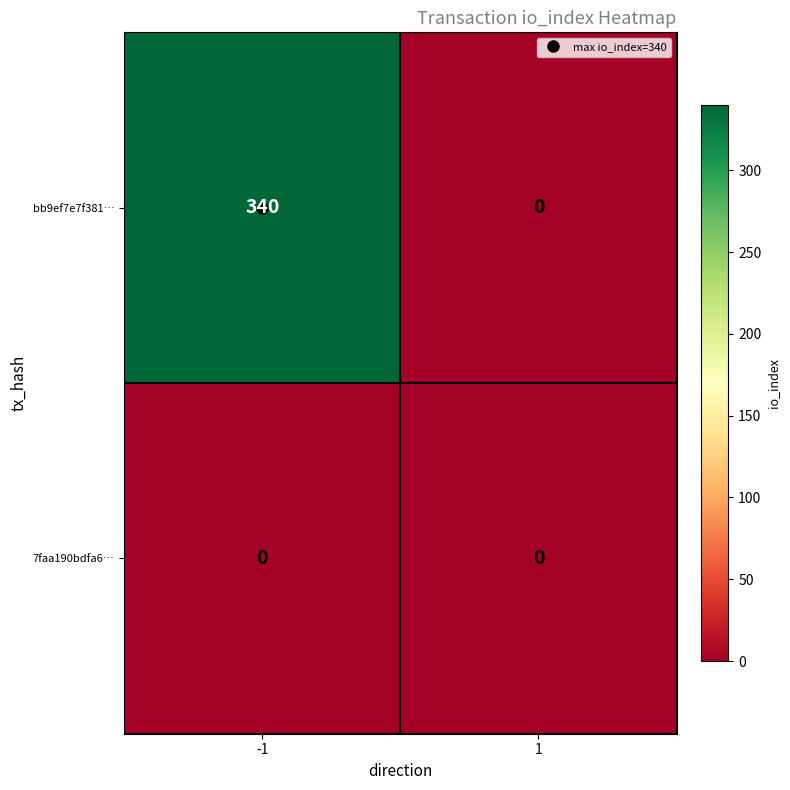

How many positive values does the bb9ef7e7f381… series have?

1